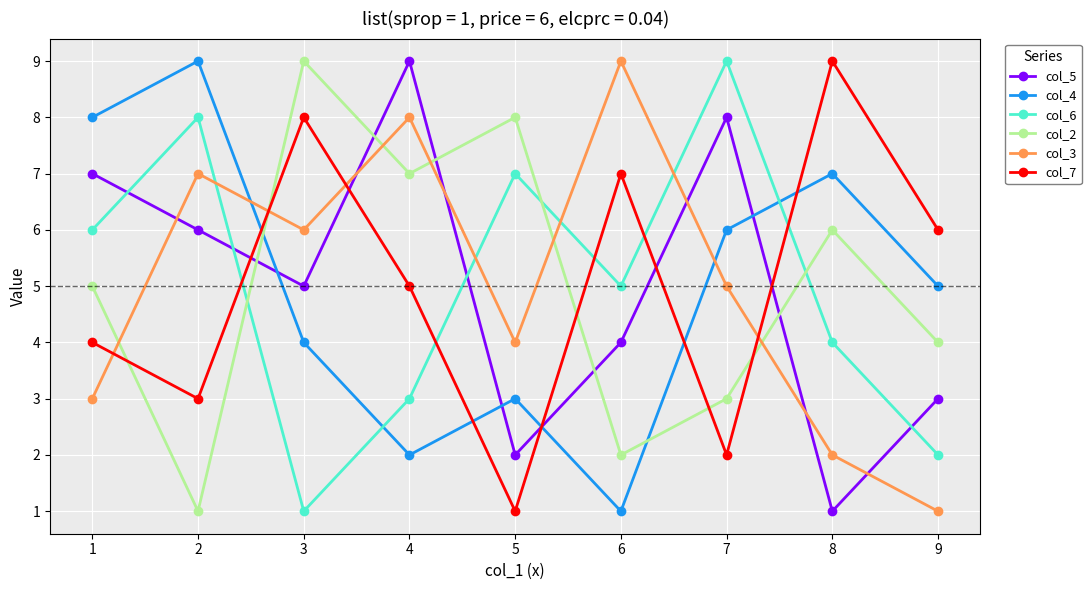

Reading right to left, list all the values displayed in this chart.

col_5: 3	1	8	4	2	9	5	6	7
col_4: 5	7	6	1	3	2	4	9	8
col_6: 2	4	9	5	7	3	1	8	6
col_2: 4	6	3	2	8	7	9	1	5
col_3: 1	2	5	9	4	8	6	7	3
col_7: 6	9	2	7	1	5	8	3	4